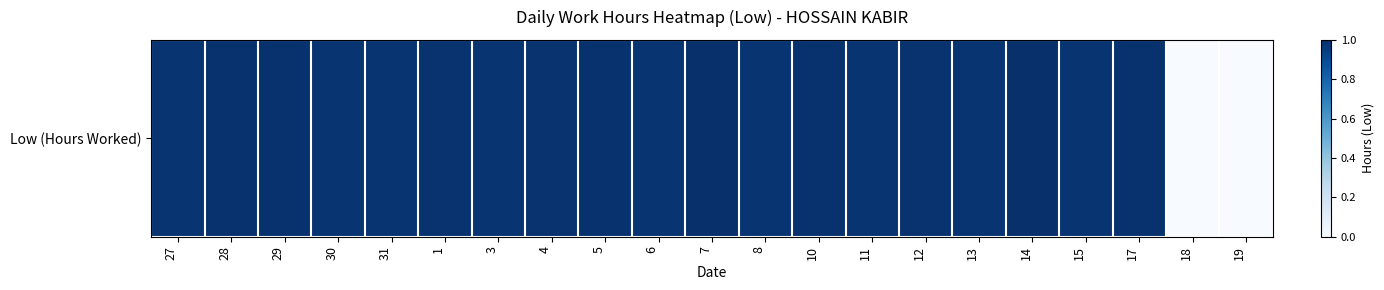

Rank the categories by value from lowest to highest.

18, 19, 8, 13, 27, 31, 6, 11, 30, 3, 15, 12, 1, 4, 28, 10, 29, 17, 5, 7, 14